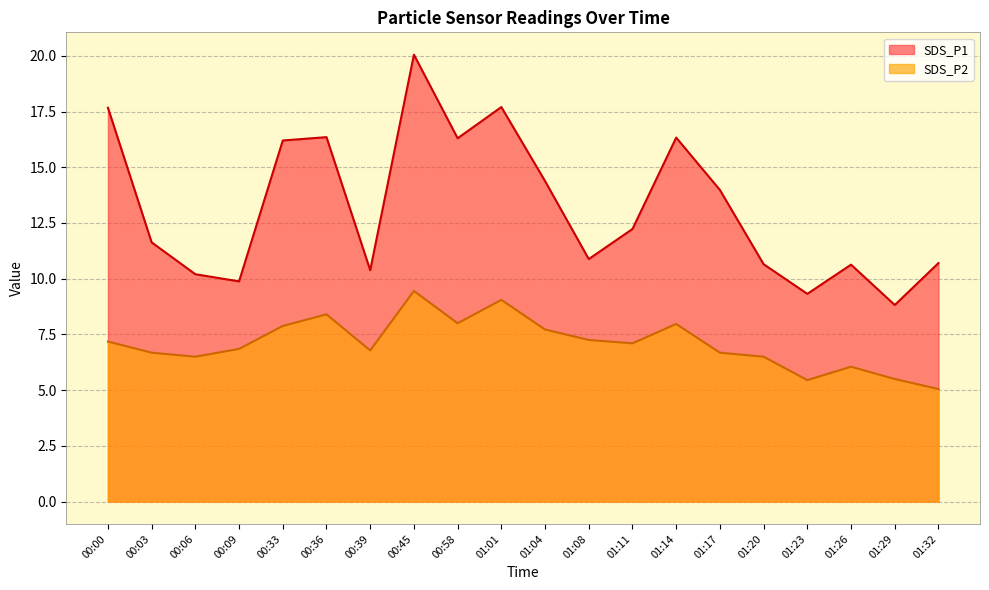

Between 00:00 and 00:36, which series saw the biggest shift?

SDS_P1